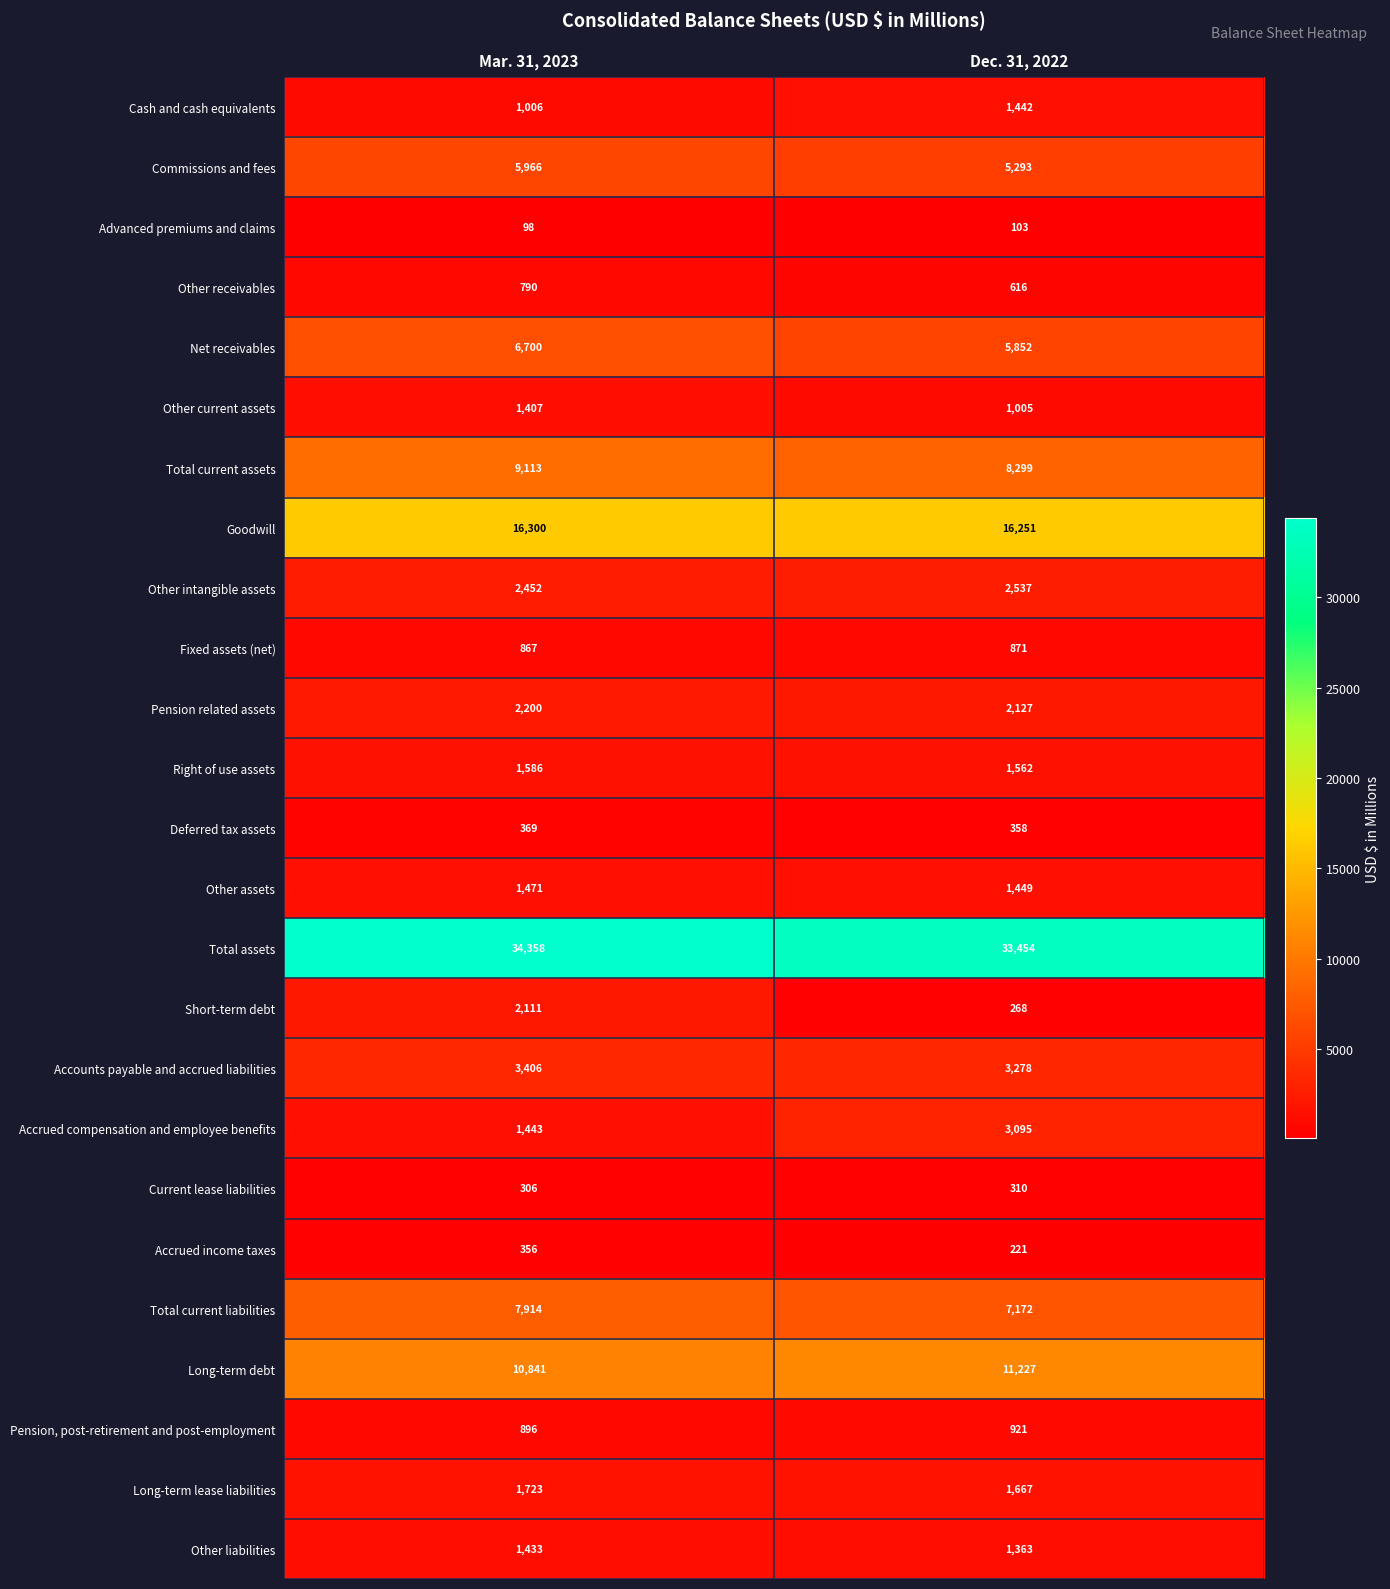

What is the total value across all series at Mar. 31, 2023?

115112